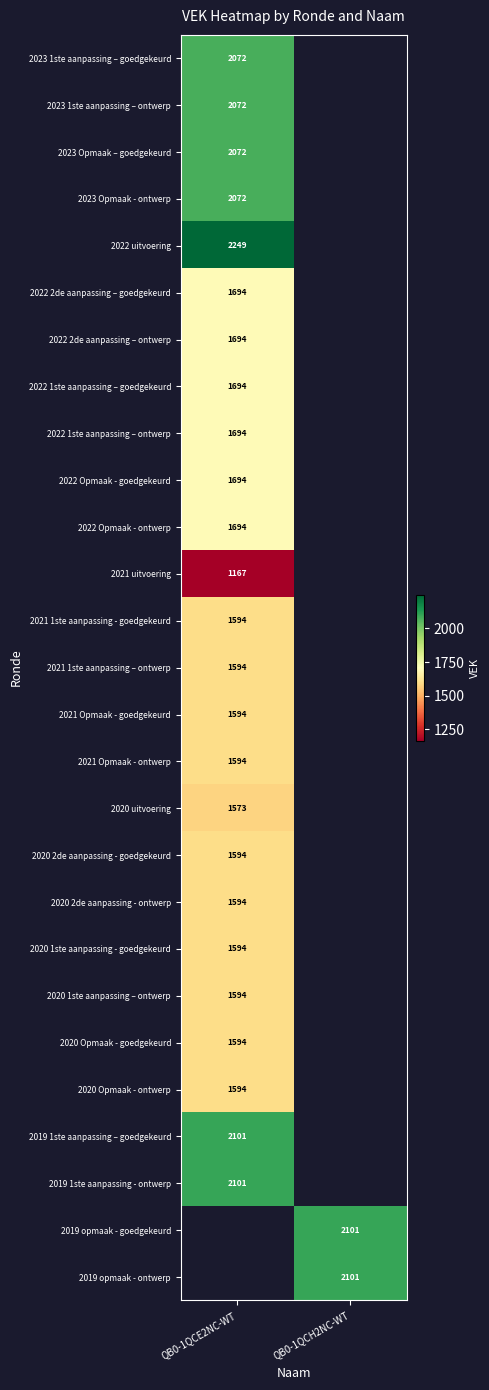

Is it true that 2021 Opmaak - goedgekeurd equals 325.0 at QB0-1QCE2NC-WT?

False